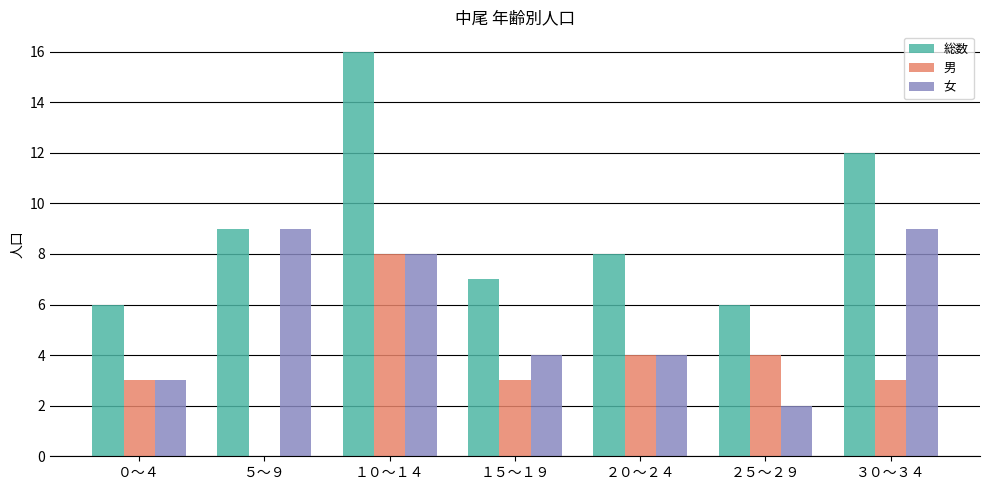

What is the approximate value of 男 at ２０～２４?

4